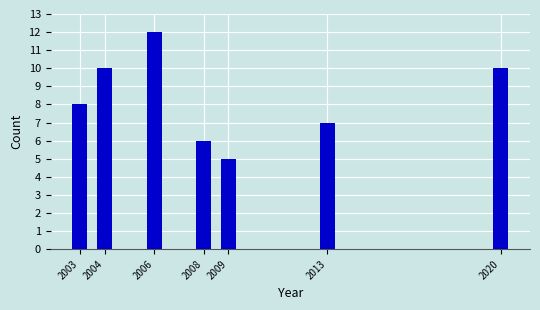

Reading left to right, extract all data points from this chart.

2003=8	2004=10	2006=12	2008=6	2009=5	2013=7	2020=10